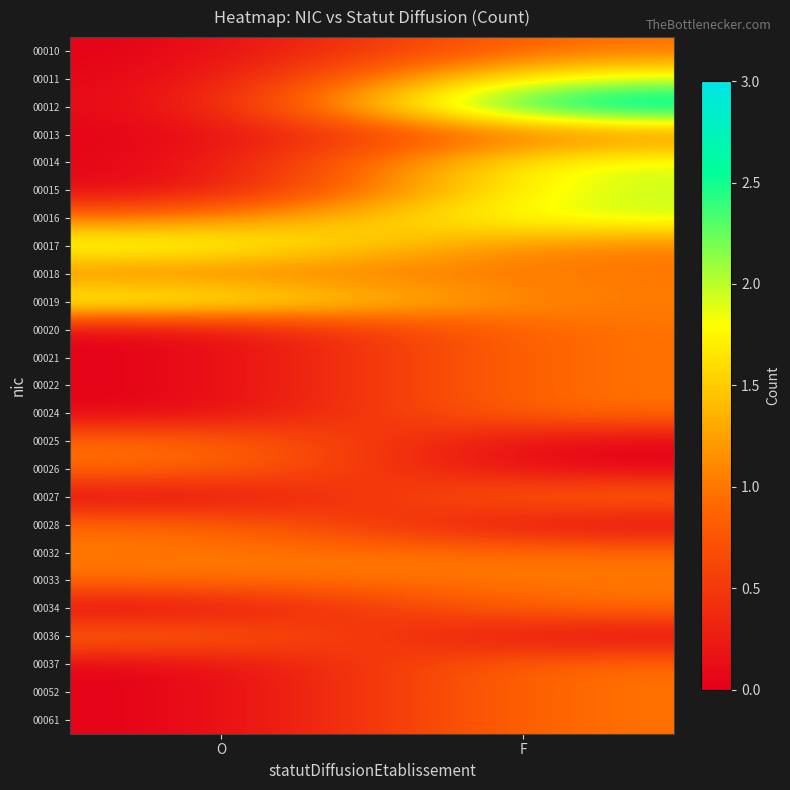

Which label corresponds to the largest value in the chart?

F